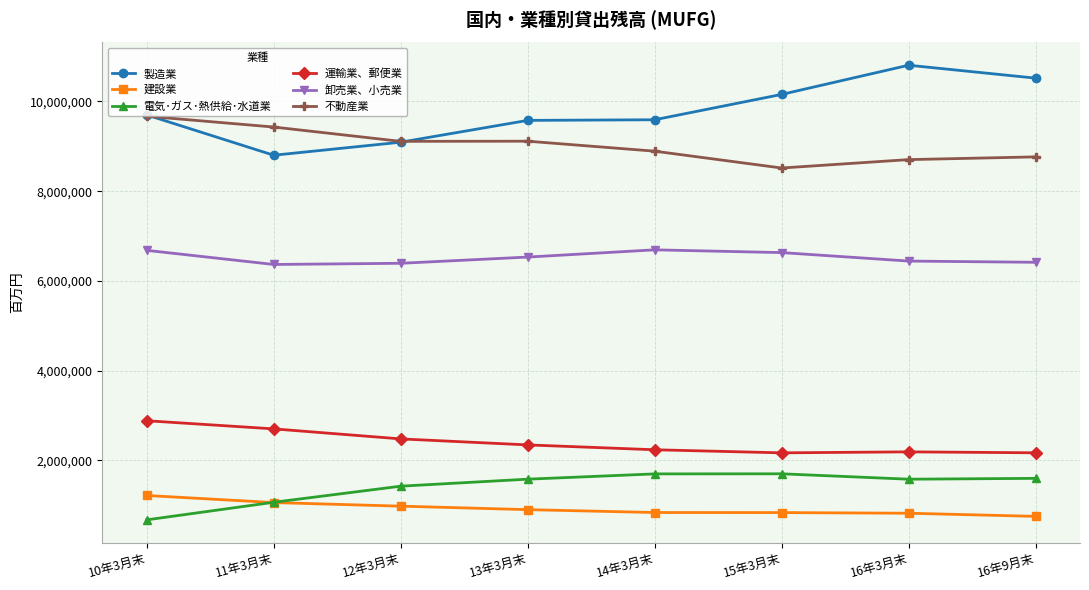

True or false: 不動産業 has more than 0 points higher than both neighbors.

True